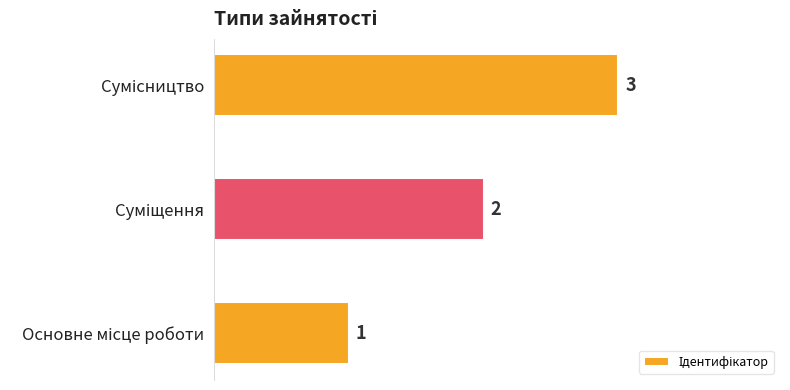

What is the greatest value displayed?

3